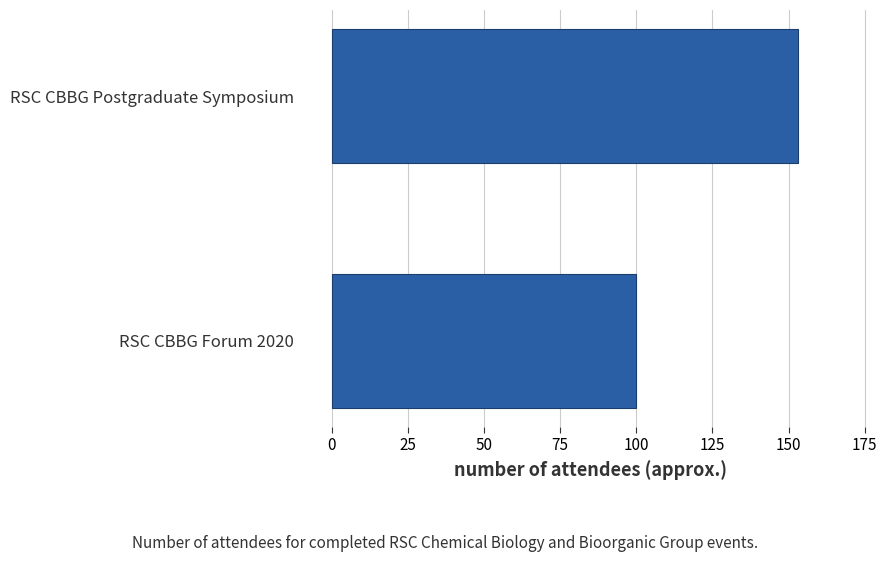

True or false: the data shows 33 at RSC CBBG Forum 2020.

False